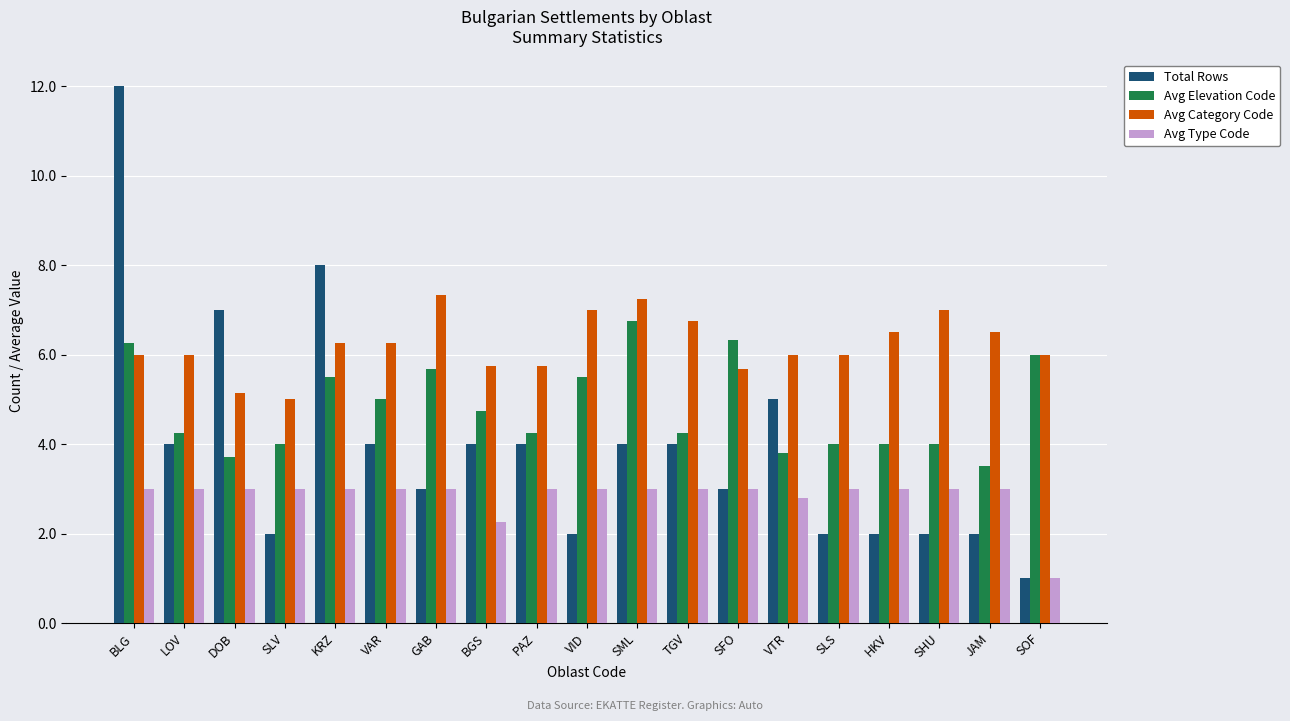

What is the spread (max minus min) of values at LOV?

3.0